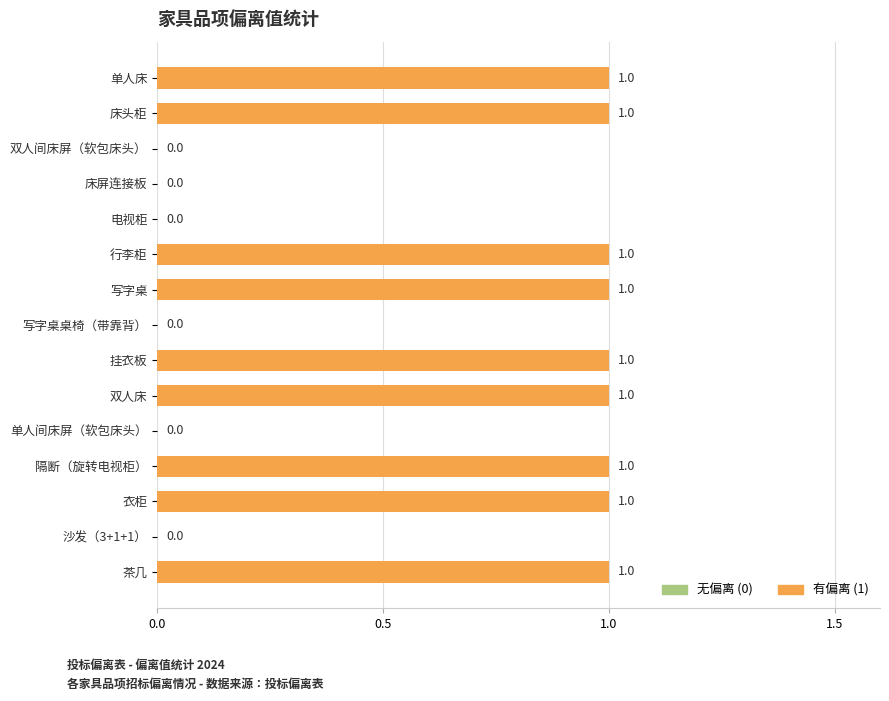

Does the chart contain stacked bars?

No